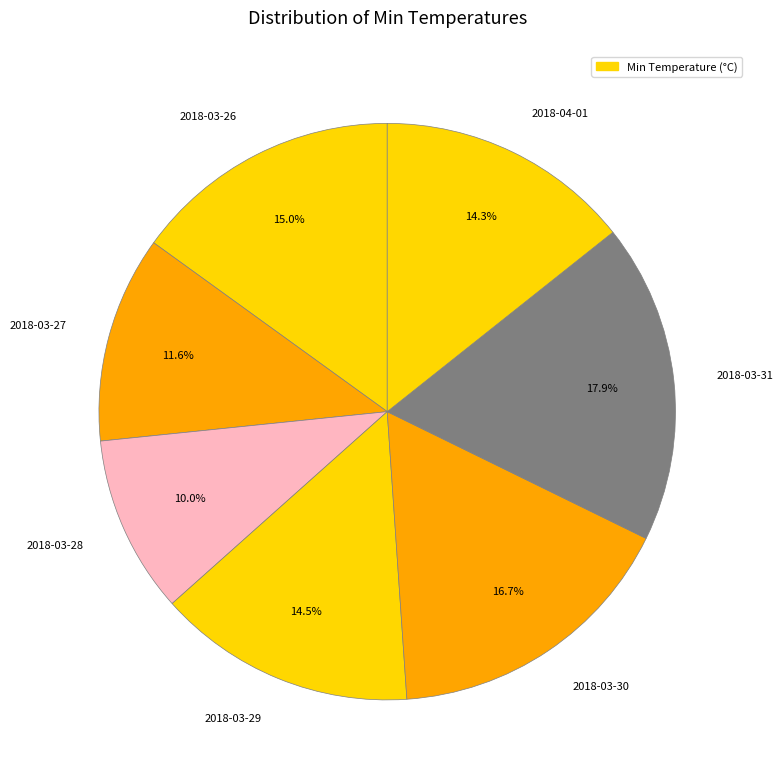

What percentage do 2018-03-30 and 2018-04-01 together represent?

31.0%